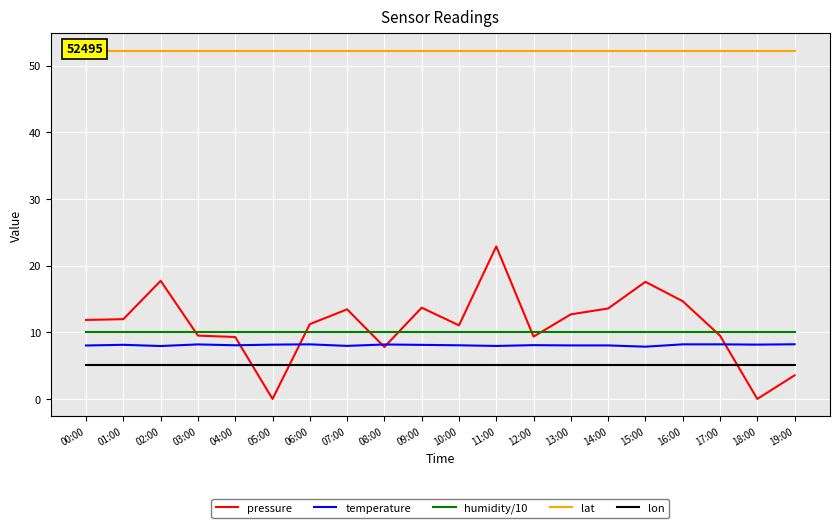

At which category is the sum across all series the highest?

11:00